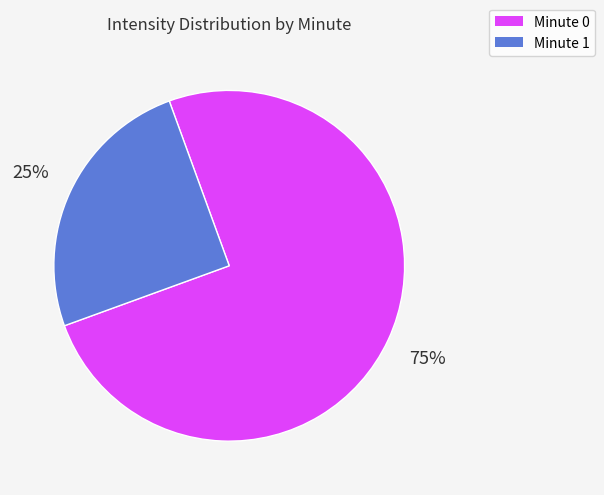

Is there a majority slice in this chart?

Yes